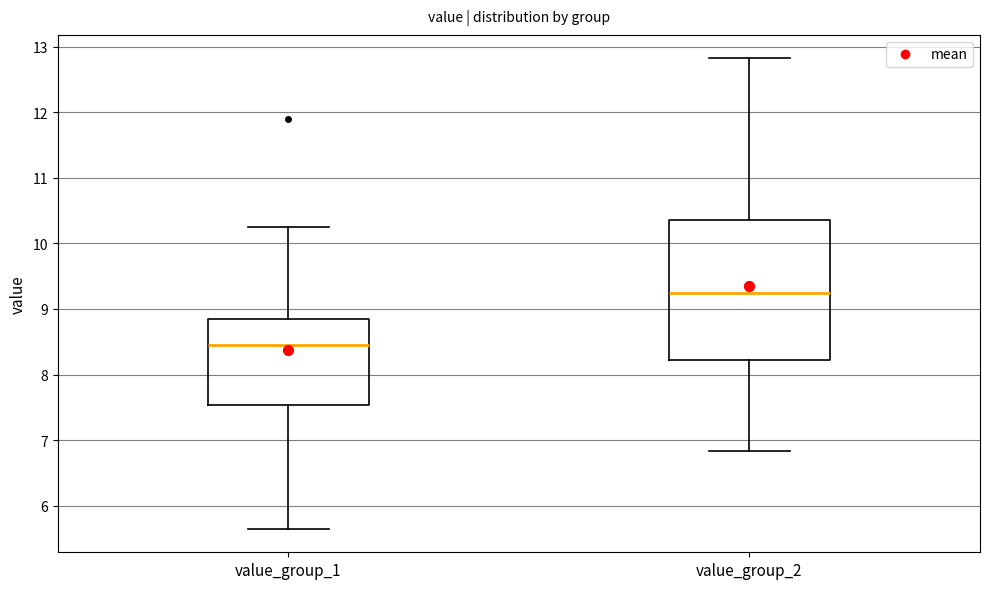

Where is the upper edge of the box for value_group_2 on the y-axis? The values are not printed on the chart, so give them approximately, as read against the axis.

10.4